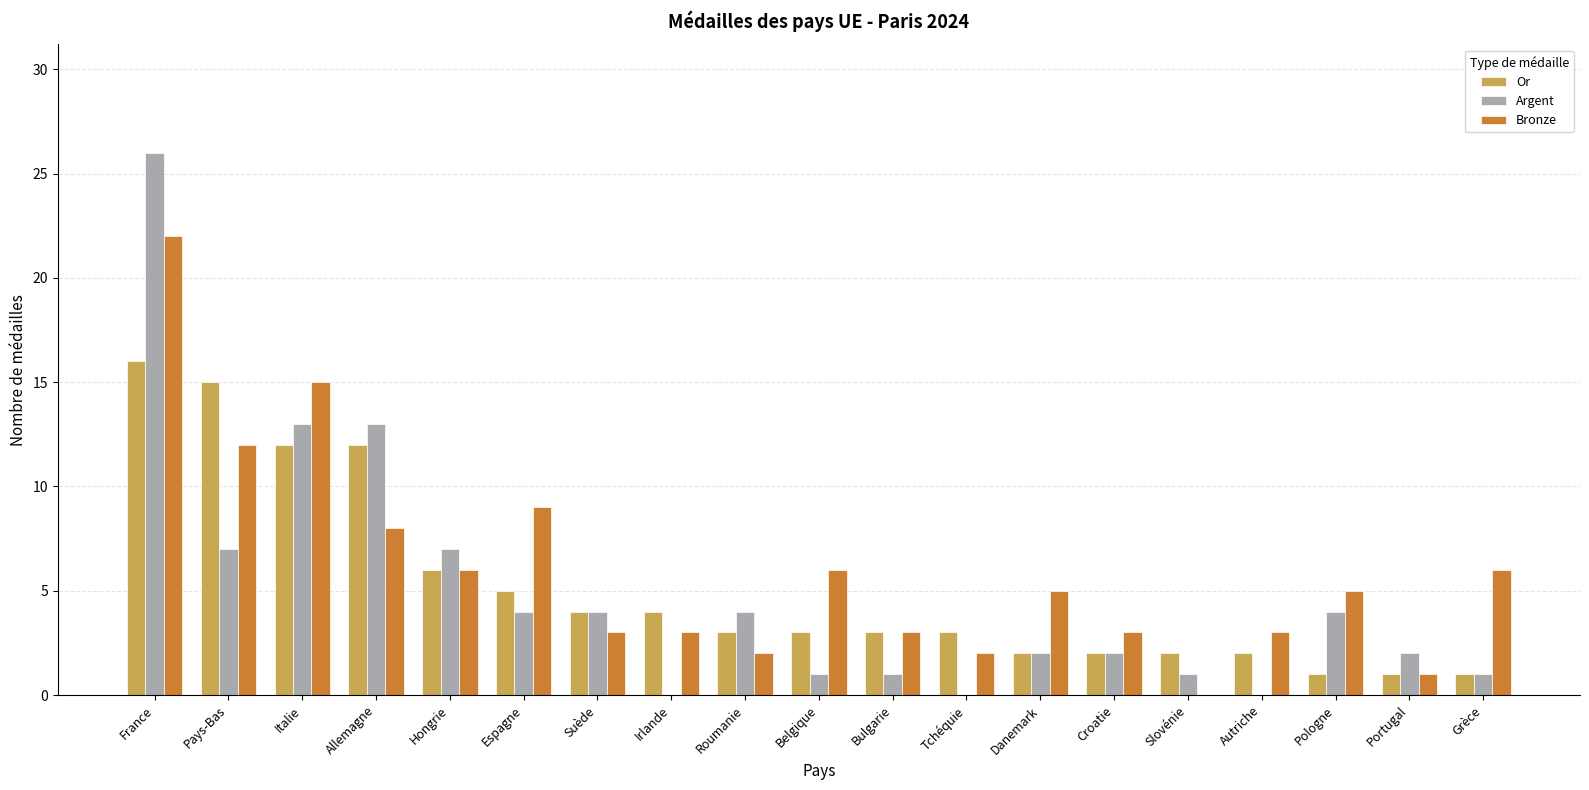

How many data points does each series have?

19